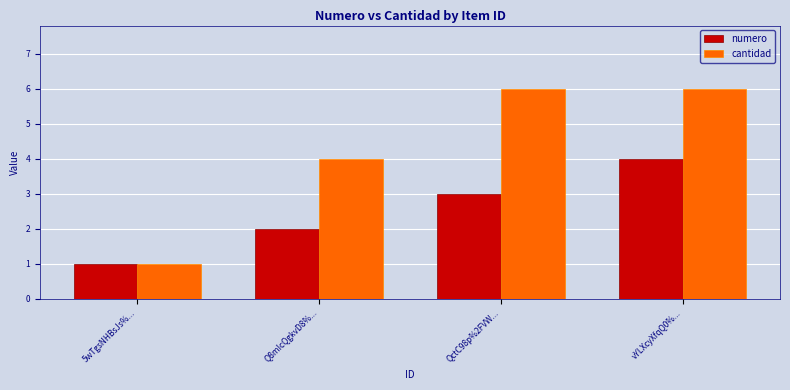

What position from the right is 5wTgsNHBsJs%...?

4